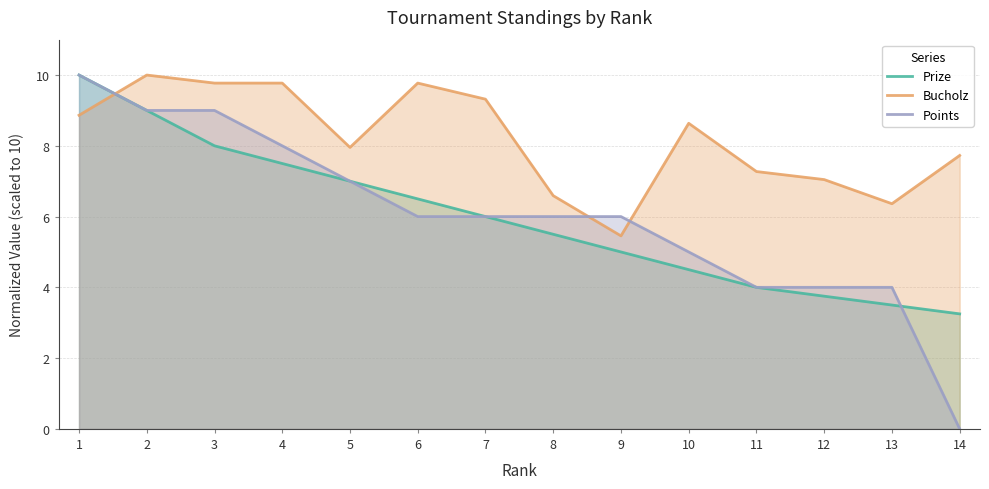

Rank the series at 6 from lowest to highest value.

Points, Prize, Bucholz